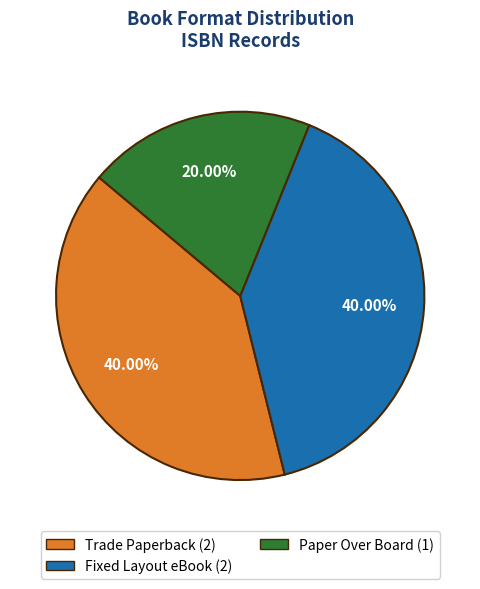

Is the sum of Fixed Layout eBook and Paper Over Board greater than half?

Yes